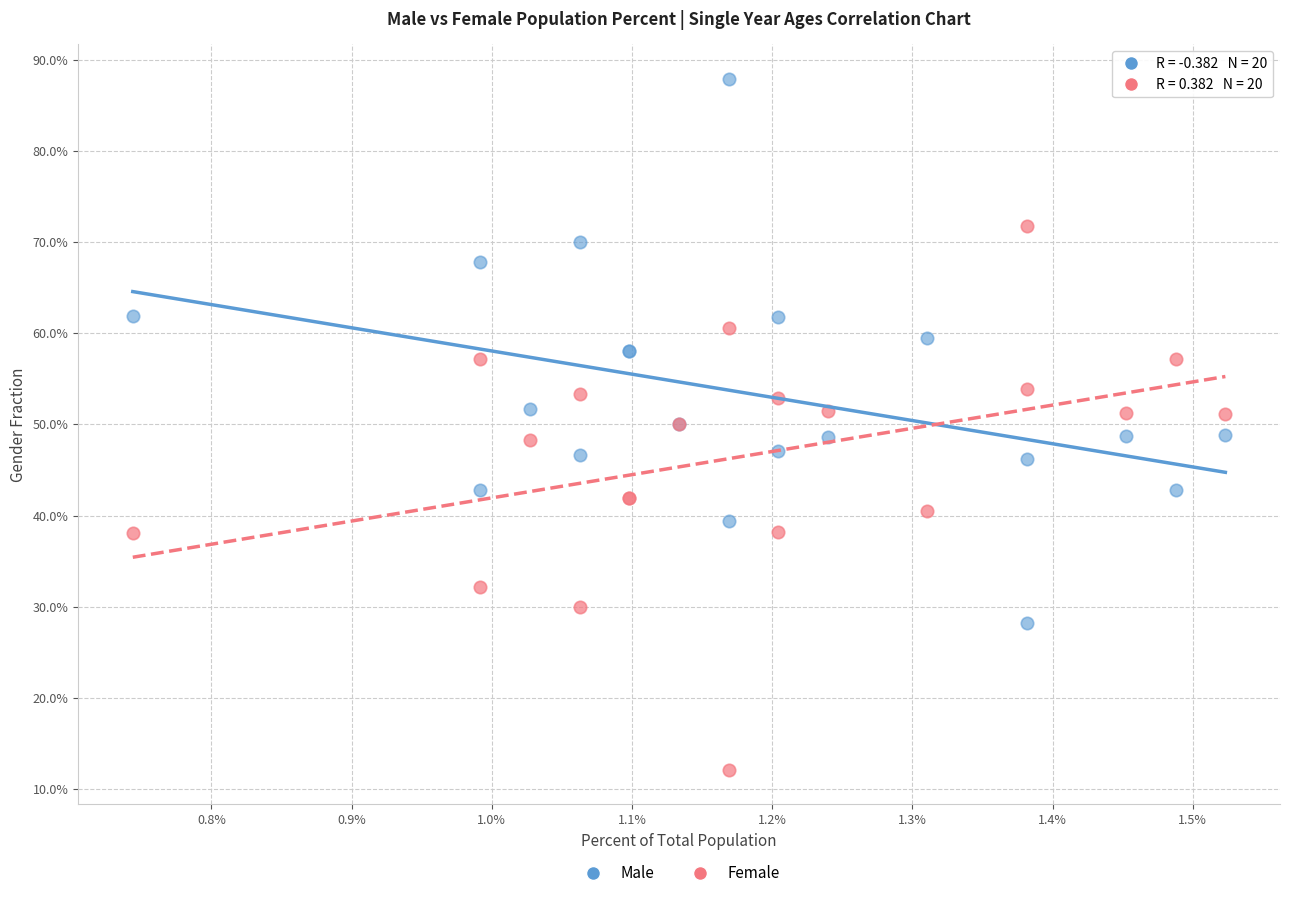

What are all the series names shown in the legend?

Male, Female